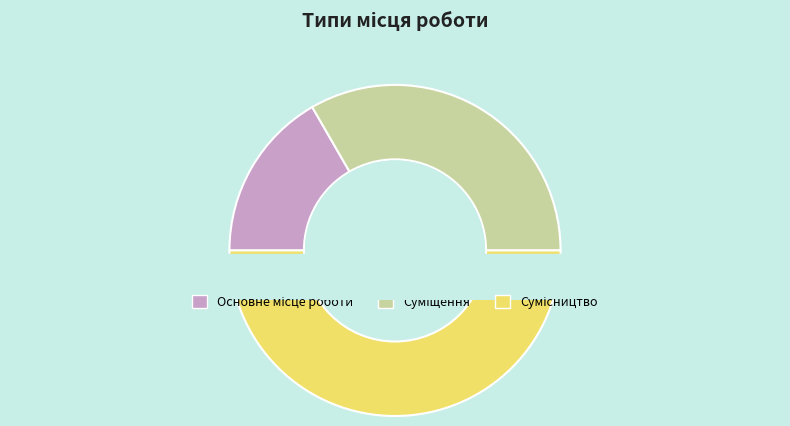

Count the number of slices in the pie.

3